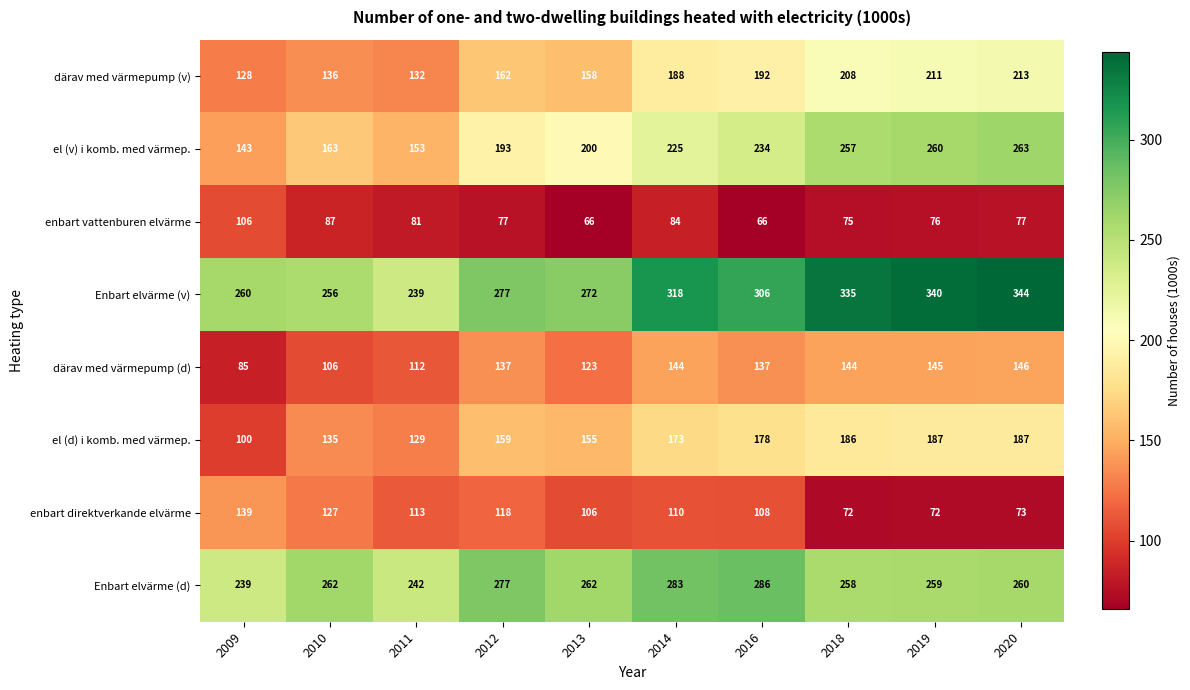

List the series in order of their peak value, lowest first.

enbart vattenburen elvärme, enbart direktverkande elvärme, därav med värmepump (d), el (d) i komb. med värmep., därav med värmepump (v), el (v) i komb. med värmep., Enbart elvärme (d), Enbart elvärme (v)